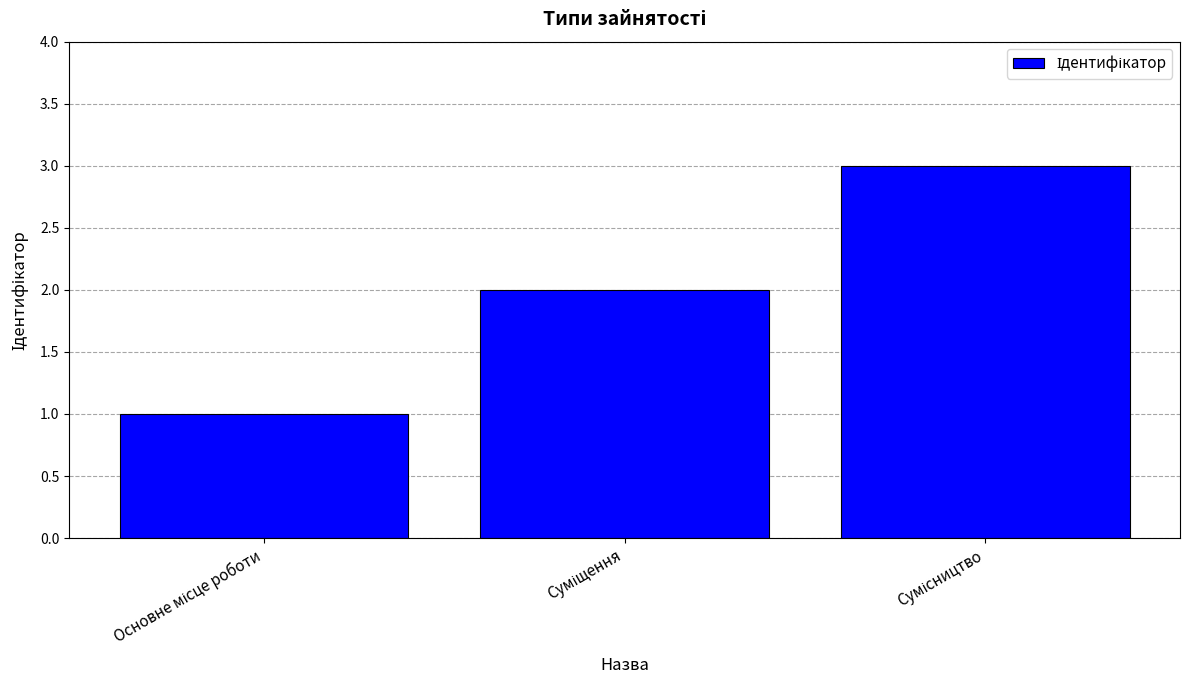

What is the greatest value displayed?

3